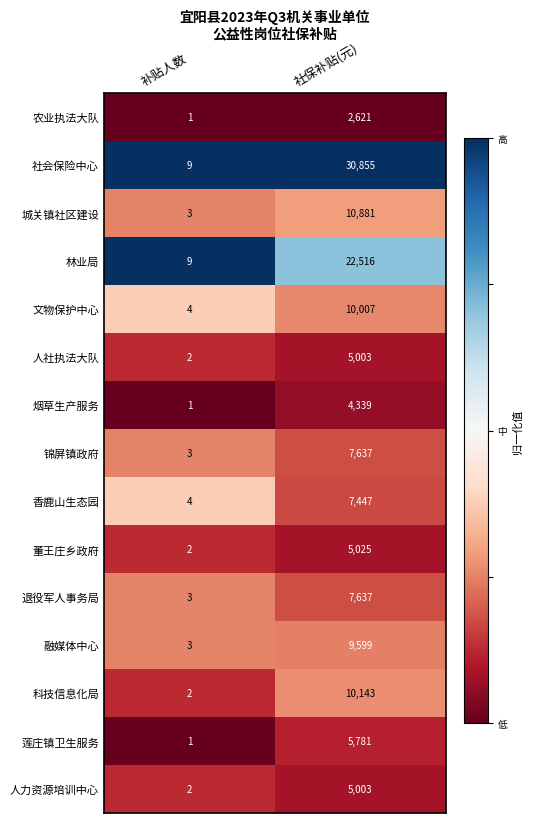

Which series has the largest total across all categories?

社会保险中心